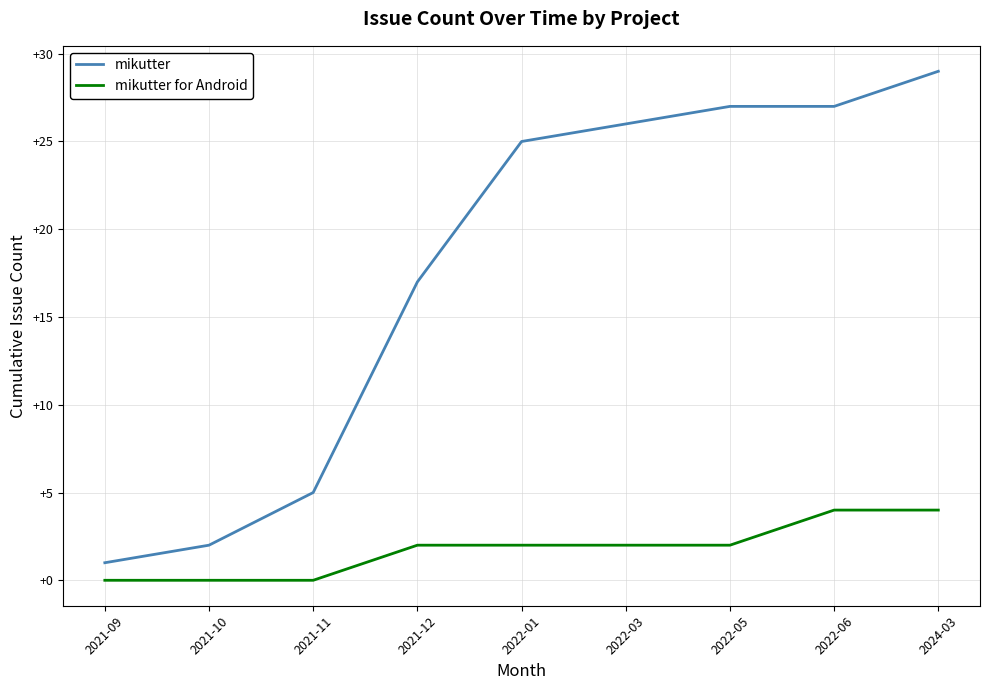

Which series changed the most between 2021-11 and 2022-05?

mikutter